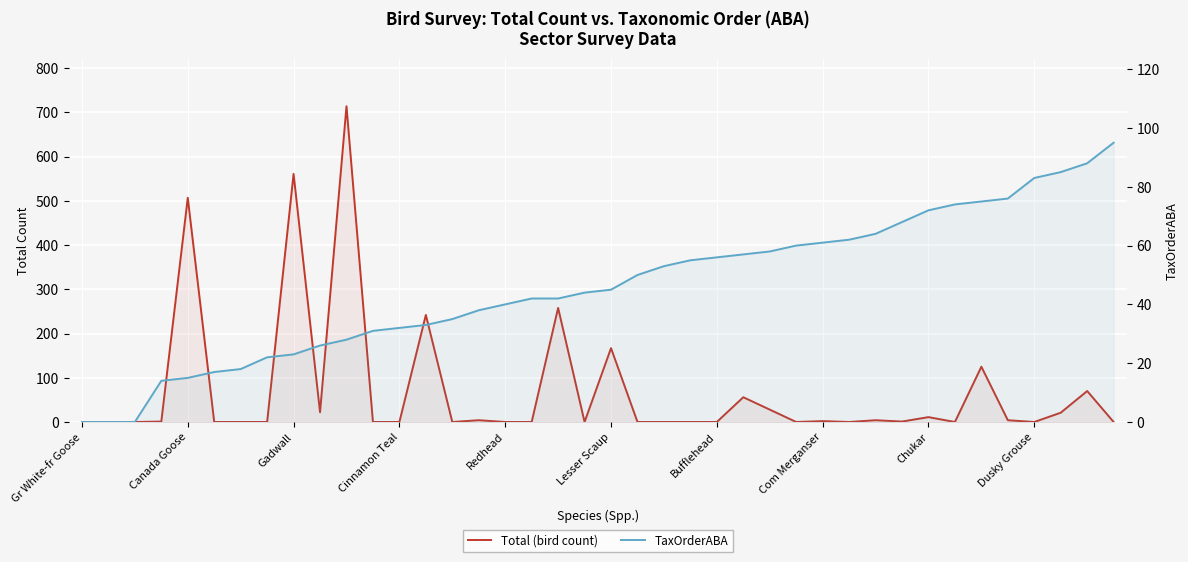

At which category is the sum across all series the highest?

10